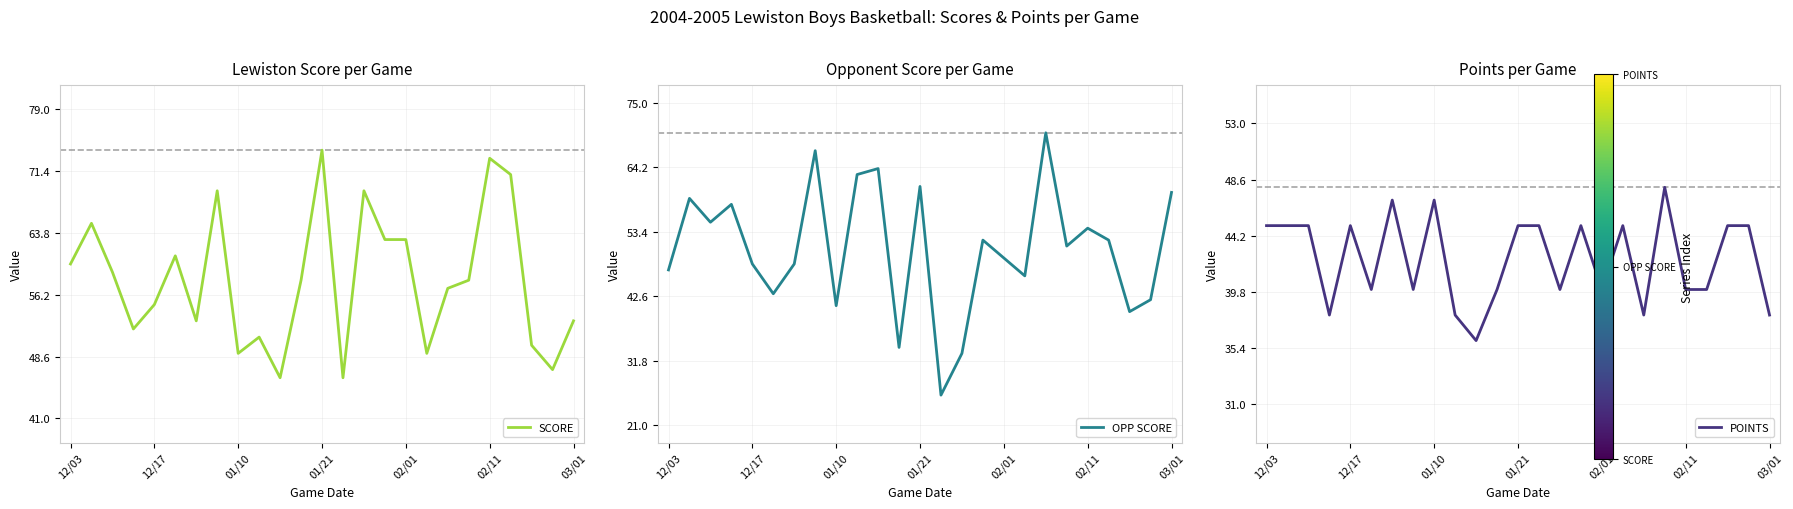

How many data points in OPP SCORE are less than 51?

12